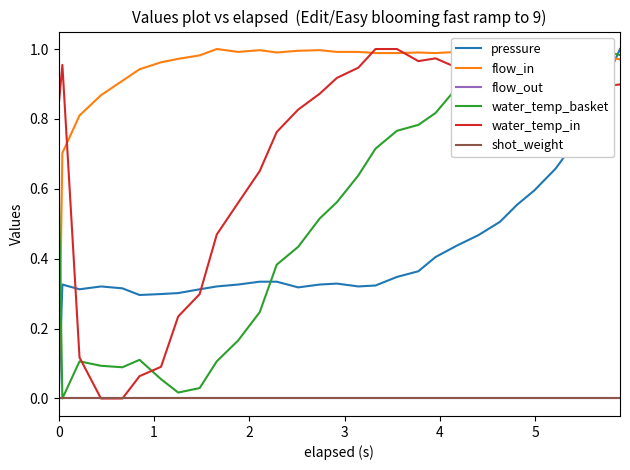

At how many categories does at least one series exceed 0?

30